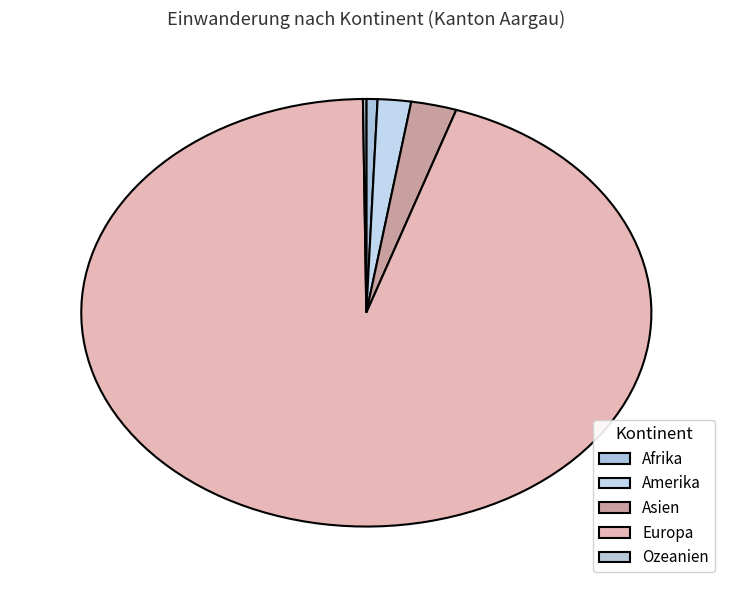

What is the change in value from Asien to Europa?

+1460